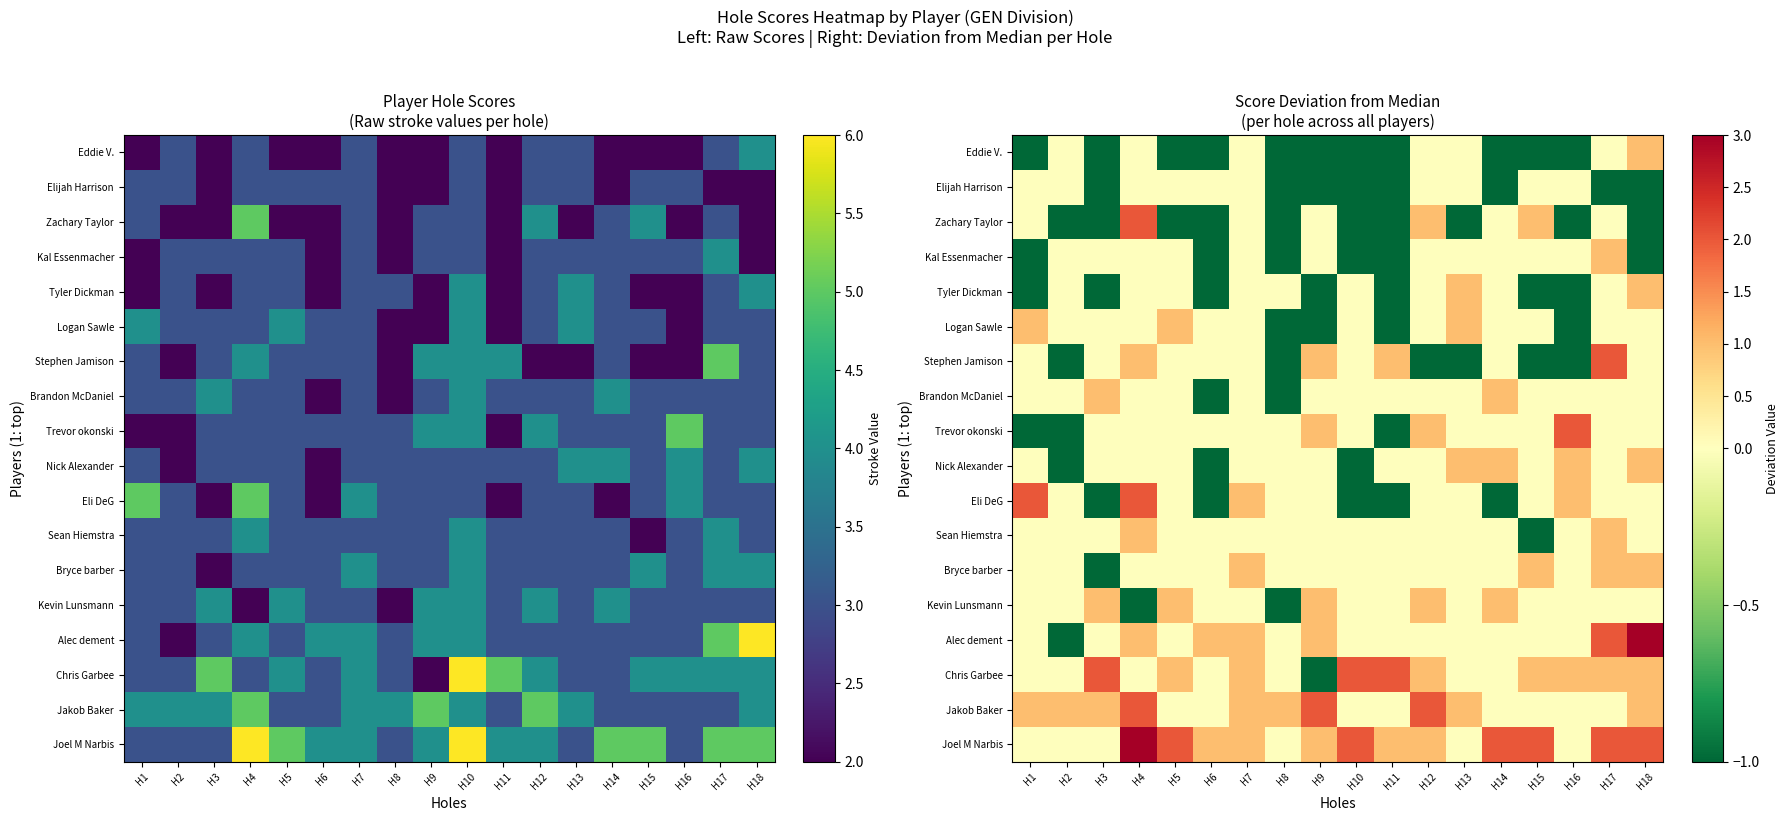

True or false: Eddie V. has a value of -1 at H16.

True